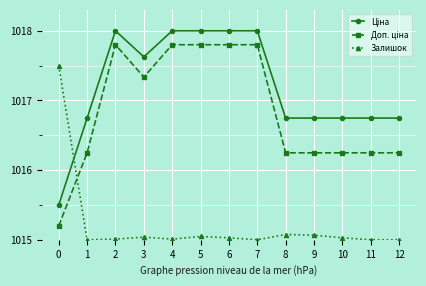

What is the total value across all series at 6?

3050.8